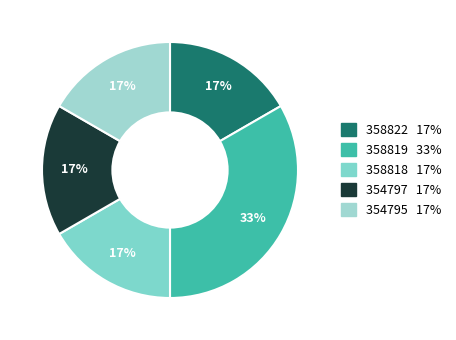

True or false: 358822 accounts for 17% of the total.

True